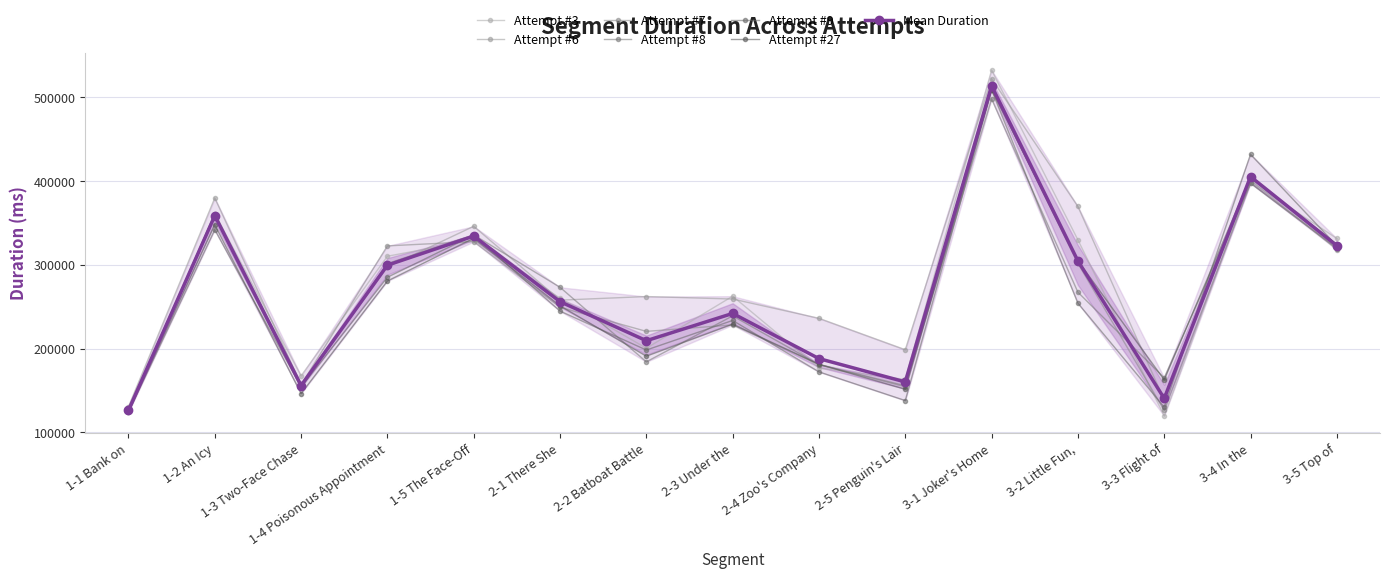

Count the number of categories in the chart.

15